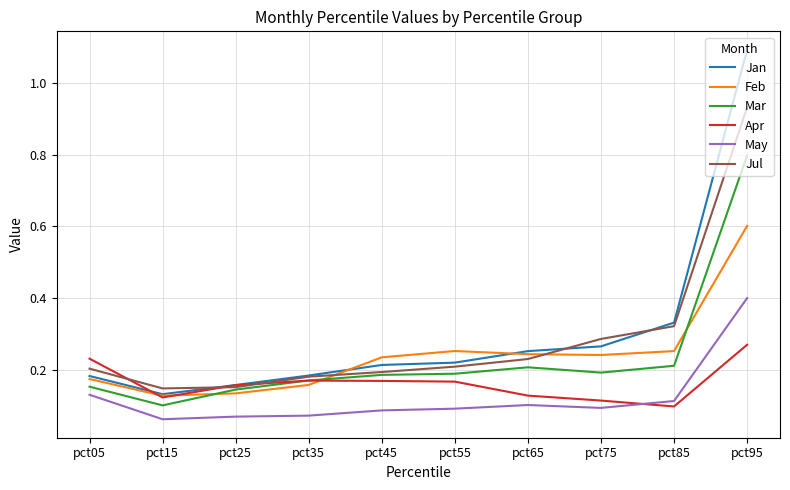

What is the sum of the Mar values at pct85 and pct45?

0.4